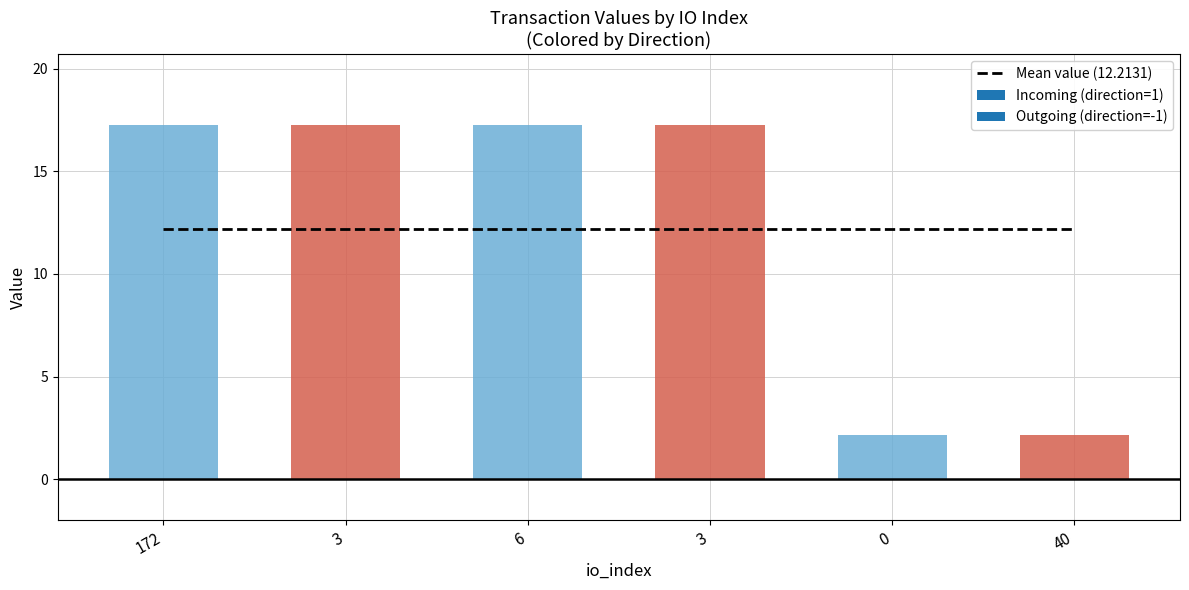

How many direction values are between -1 and 1?

6